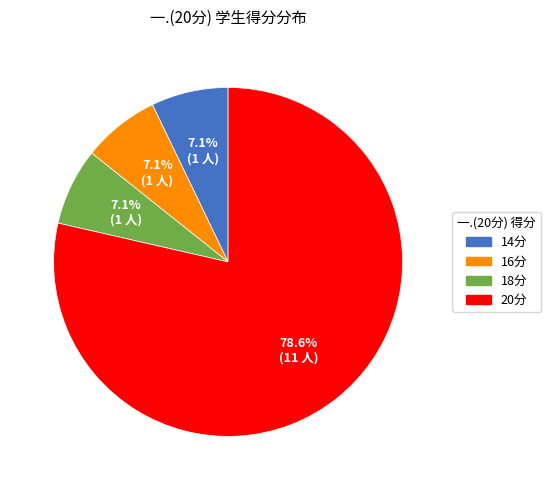

Is there any slice that represents more than half of the pie?

Yes